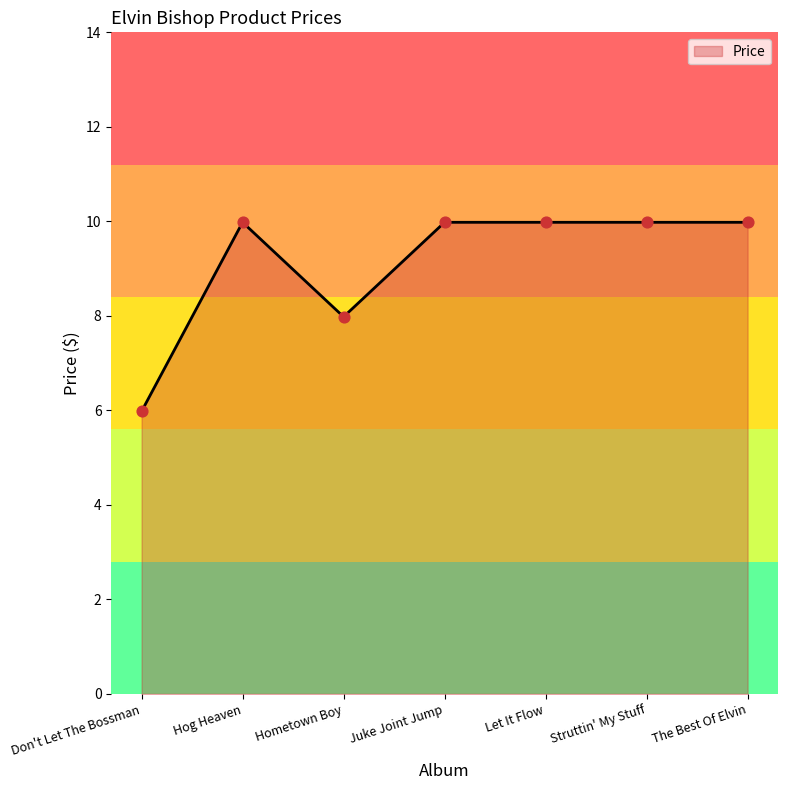

What is the ratio of the value at The Best Of Elvin to the value at Struttin' My Stuff?

1.0